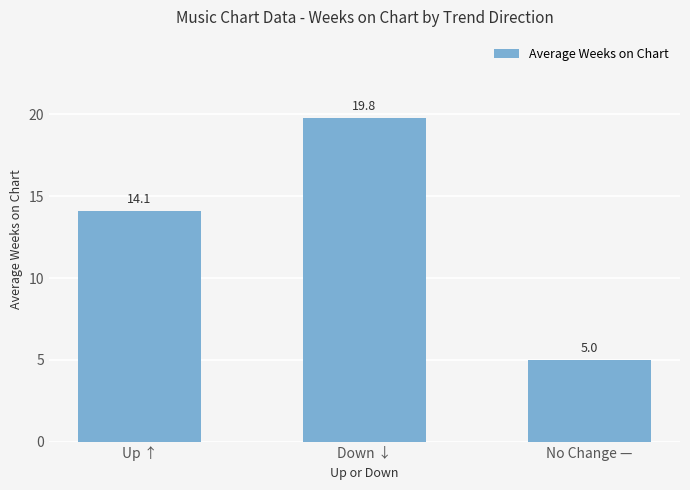

Are the bars grouped side by side (vs. stacked)?

No